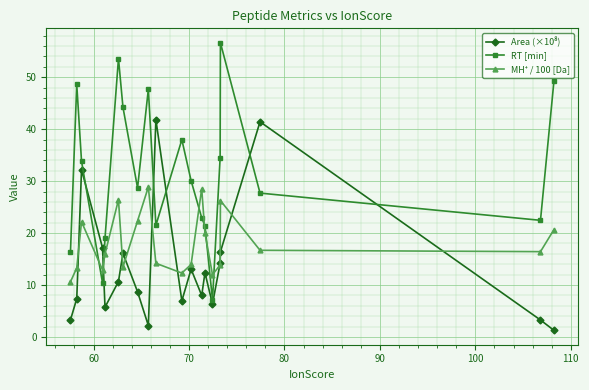

Which series has the widest spread of values?

RT [min]